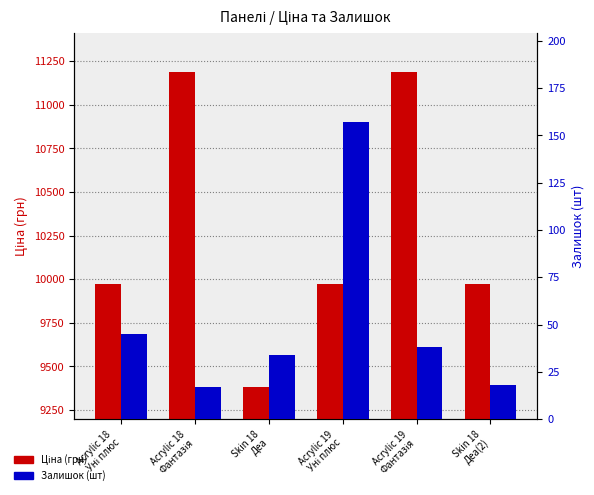

What is the sum of all Ціна (грн) values?

61685.2